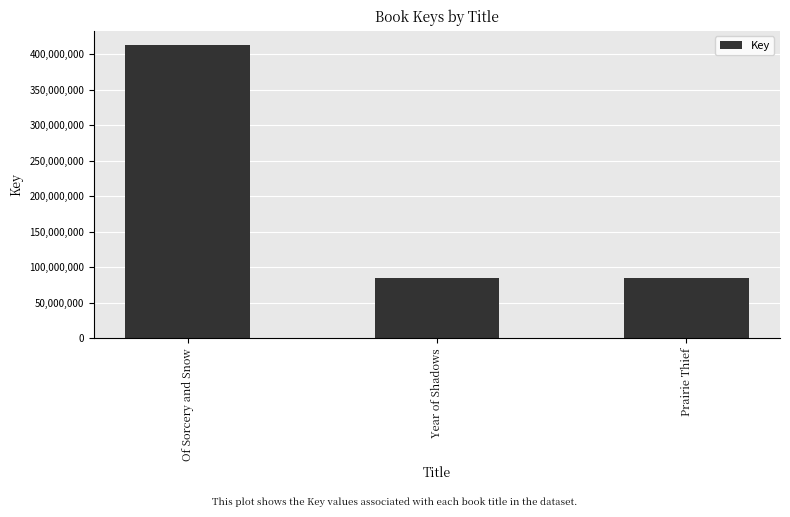

What is the sum of the values at Year of Shadows and Of Sorcery and Snow?

497840894